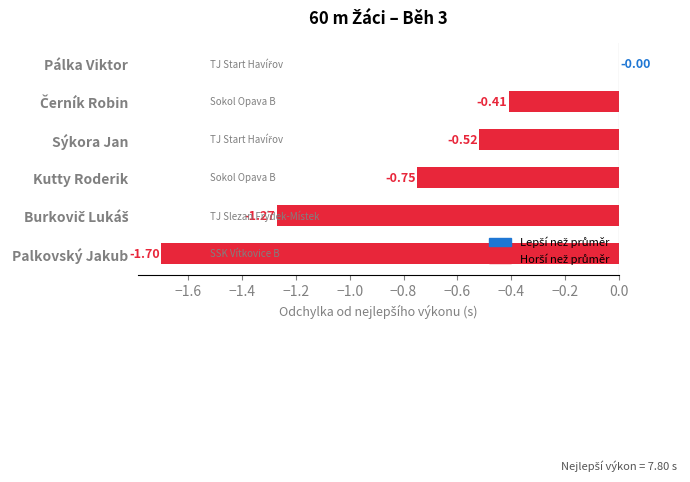

Between Pálka Viktor and Kutty Roderik, which is larger?

Pálka Viktor